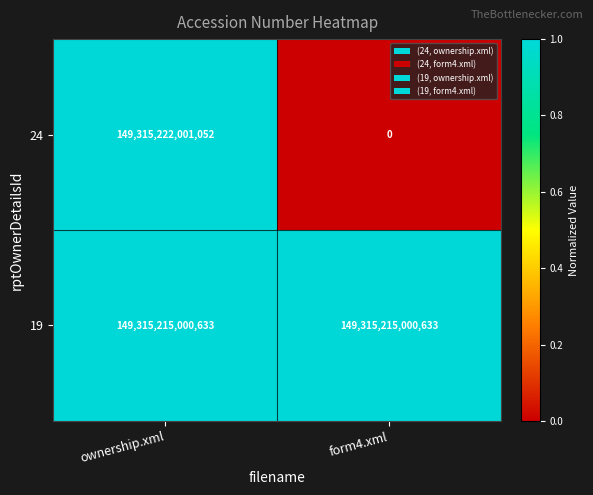

At which category does the chart reach its peak across all series?

ownership.xml